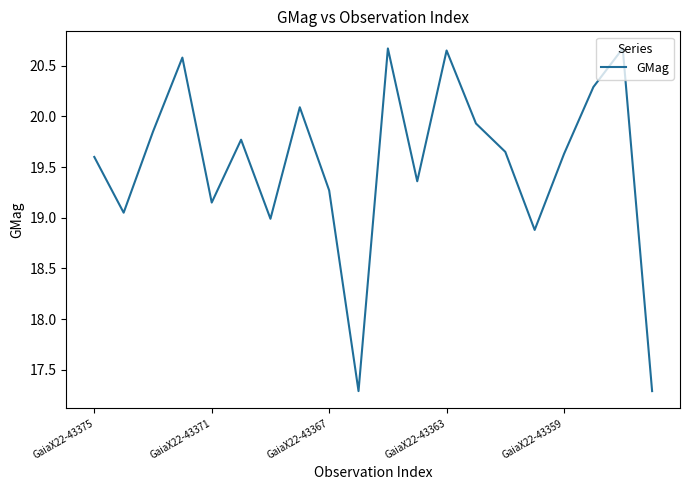

What is the greatest value displayed?

20.7